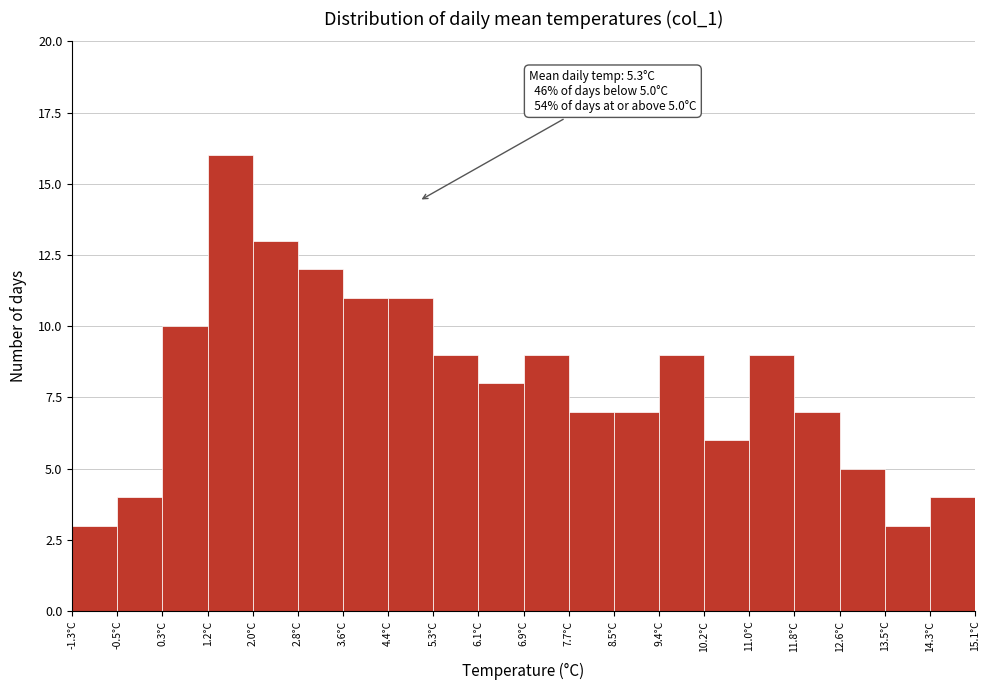

Over which range of the x-axis is the bar tallest?

1.16 to 1.98